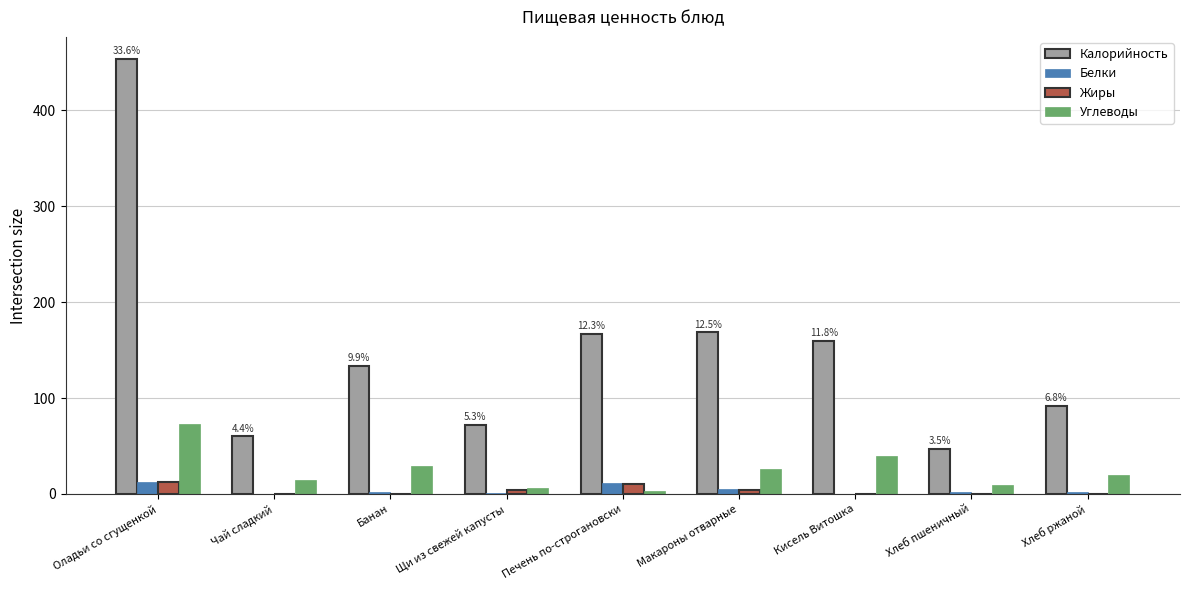

Count the number of data series in this chart.

4